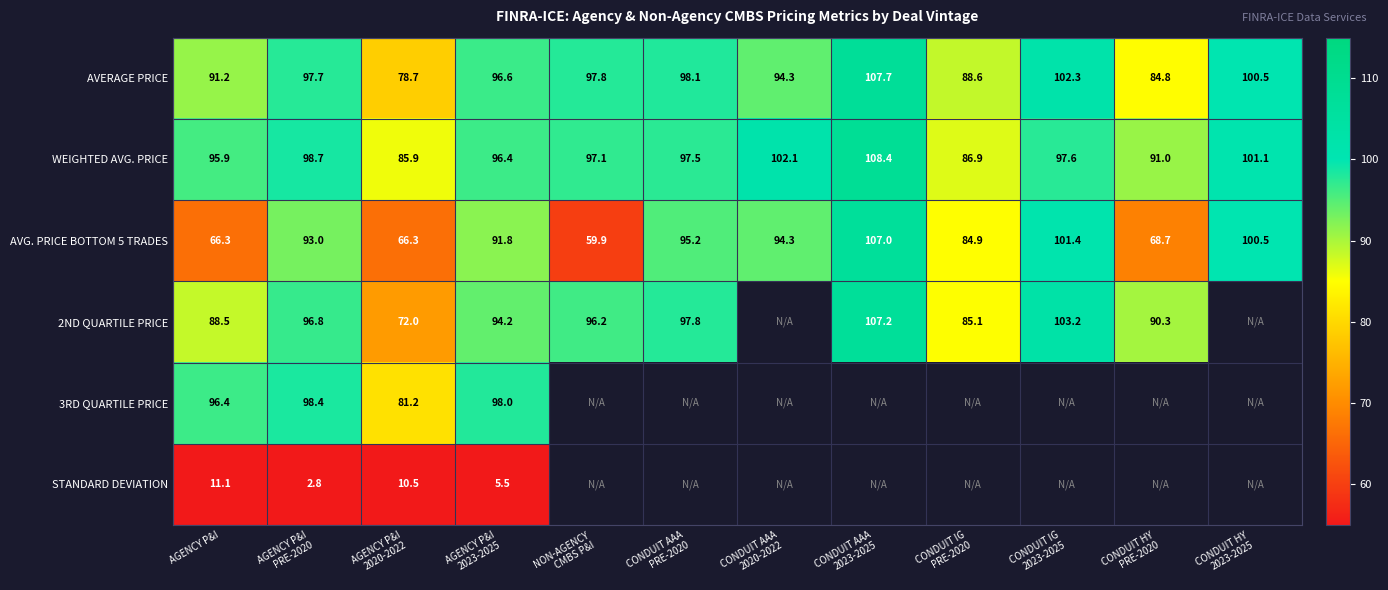

What is the minimum value for AVERAGE PRICE?

78.7